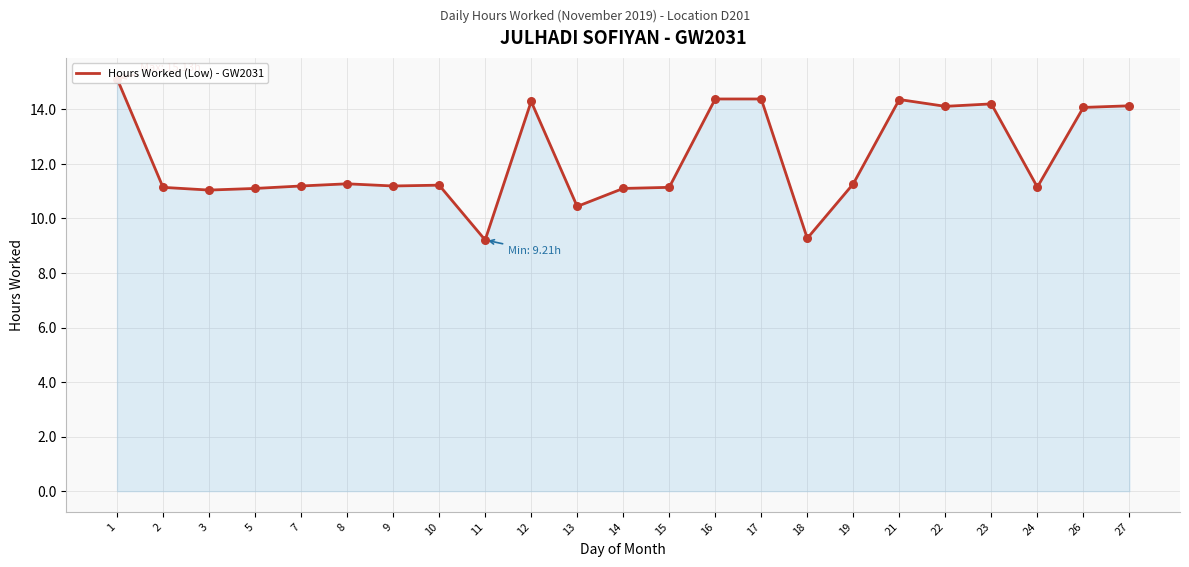

Approximately how many times larger is the value at 24 compared to 17?

0.8